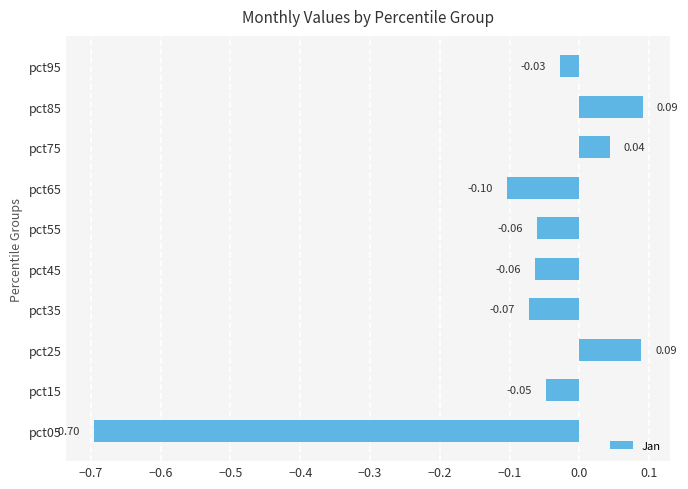

Between pct35 and pct55, which is larger?

pct55